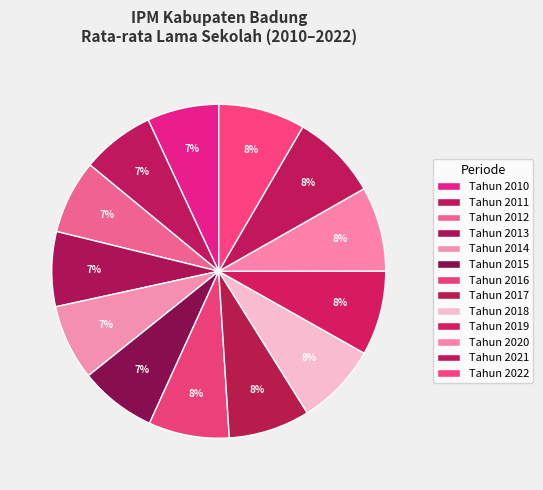

Between Tahun 2022 and Tahun 2013, which is larger?

Tahun 2022